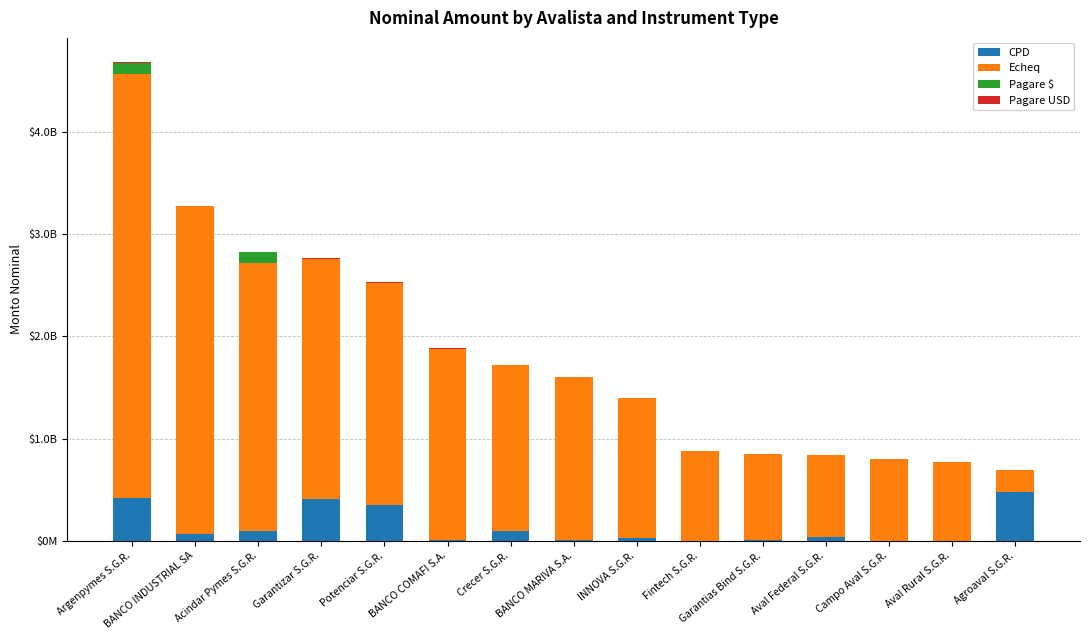

Are the bars grouped side by side (vs. stacked)?

No